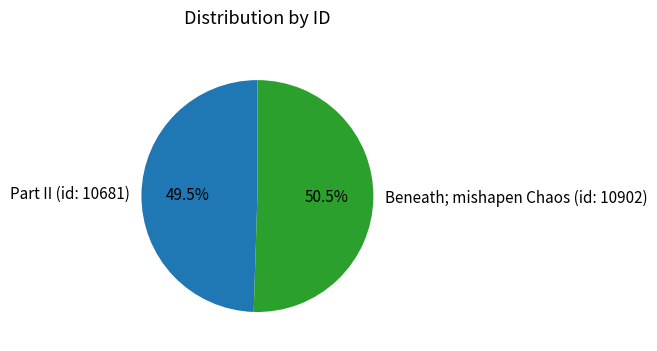

What percentage do Part II (id: 10681) and Beneath; mishapen Chaos (id: 10902) together represent?

100.0%